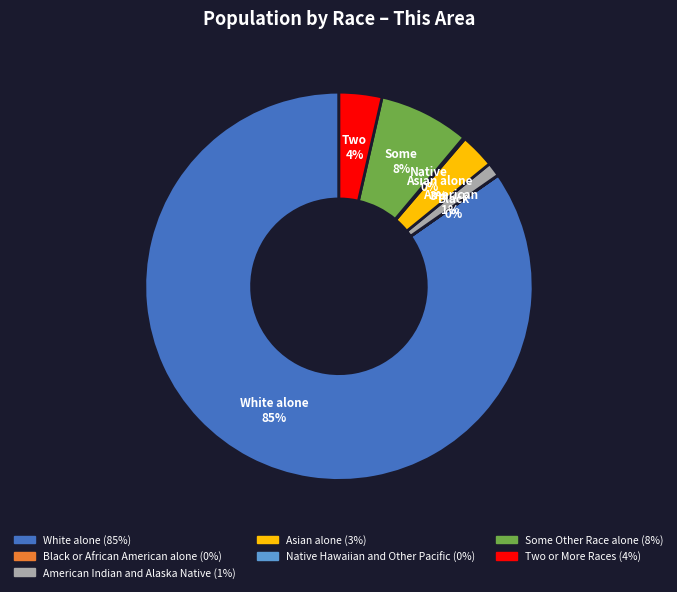

To the nearest percent, what is the combined percentage of Two or More Races and American Indian and Alaska Native?

5%